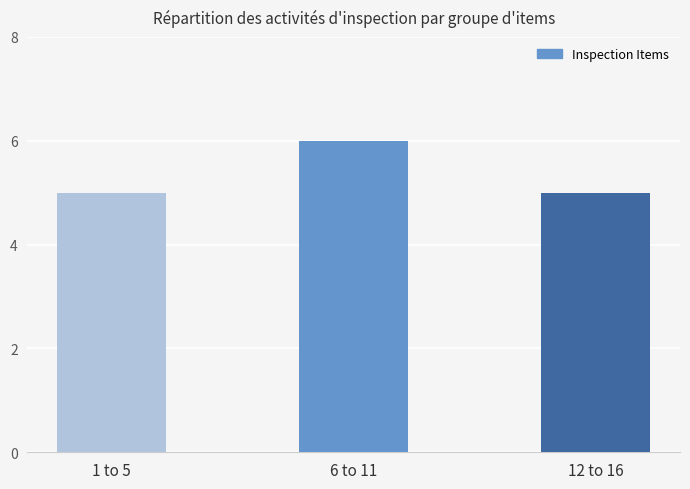

Does the chart contain stacked bars?

No